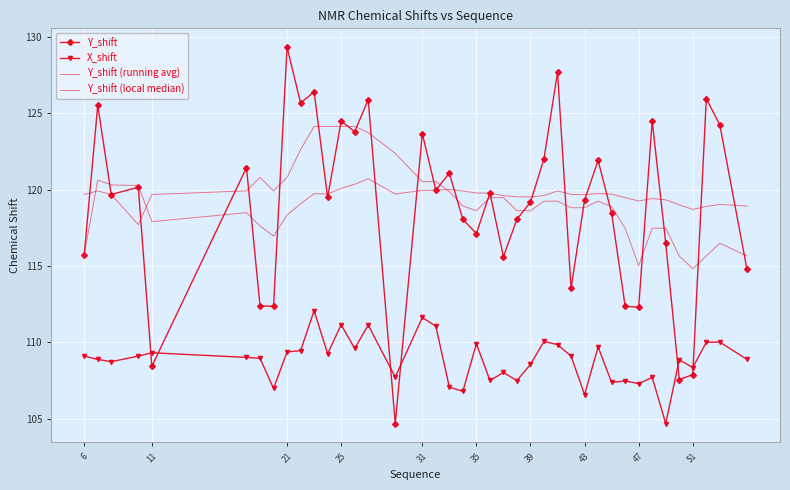

What is the value of the X_shift point at the 1st from the left?

109.1